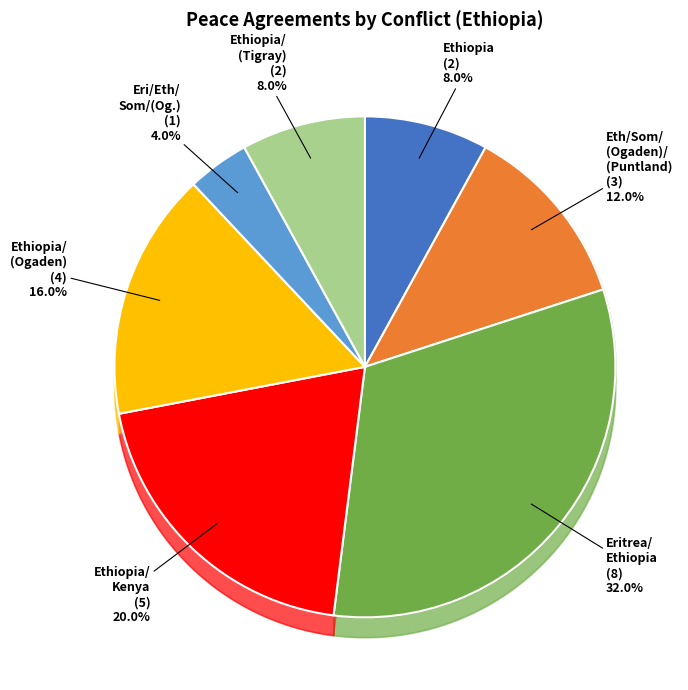

Is the sum of Ethiopia/(Ogaden) and Eritrea/Ethiopia greater than half?

No